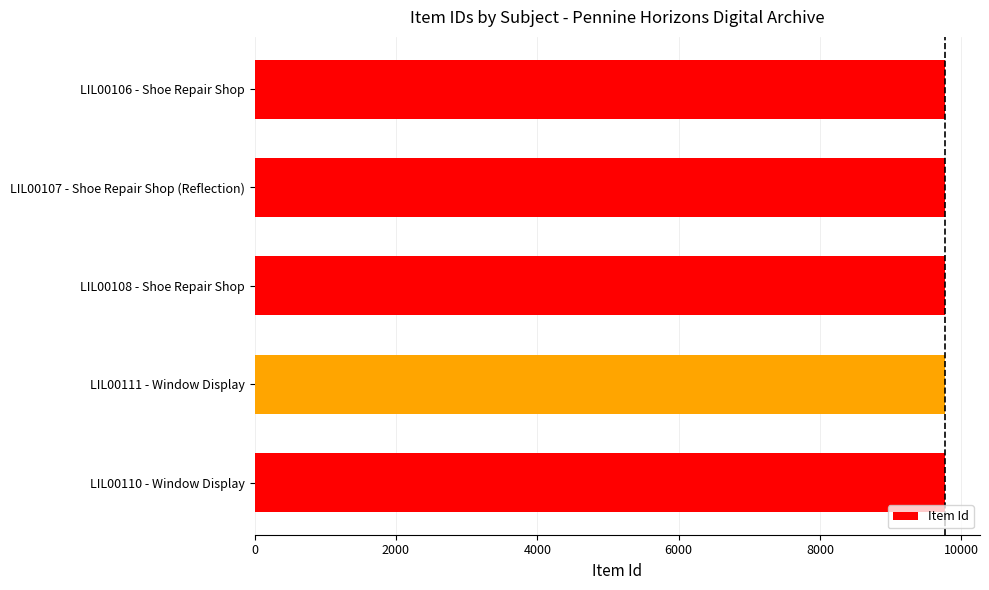

What is the sum of all values?

48850